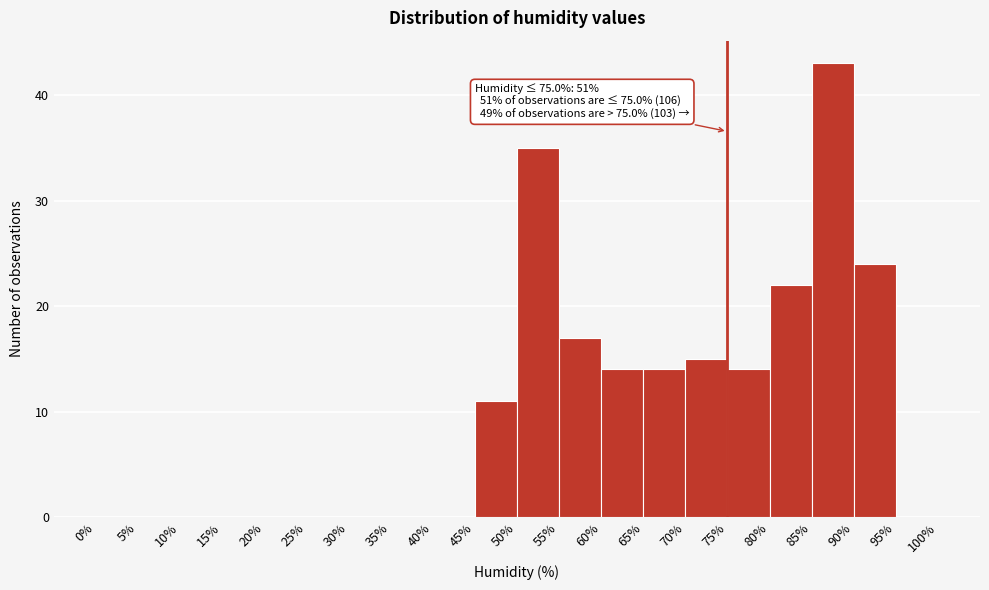

Which range on the x-axis has the tallest bar?

85% to 90%